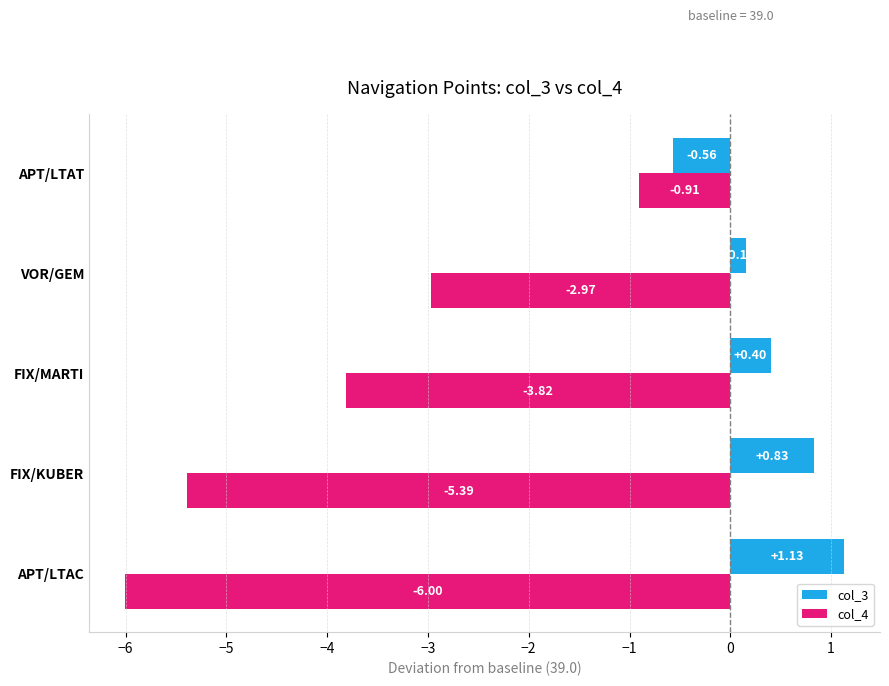

Which series has the largest range (max minus min)?

col_4